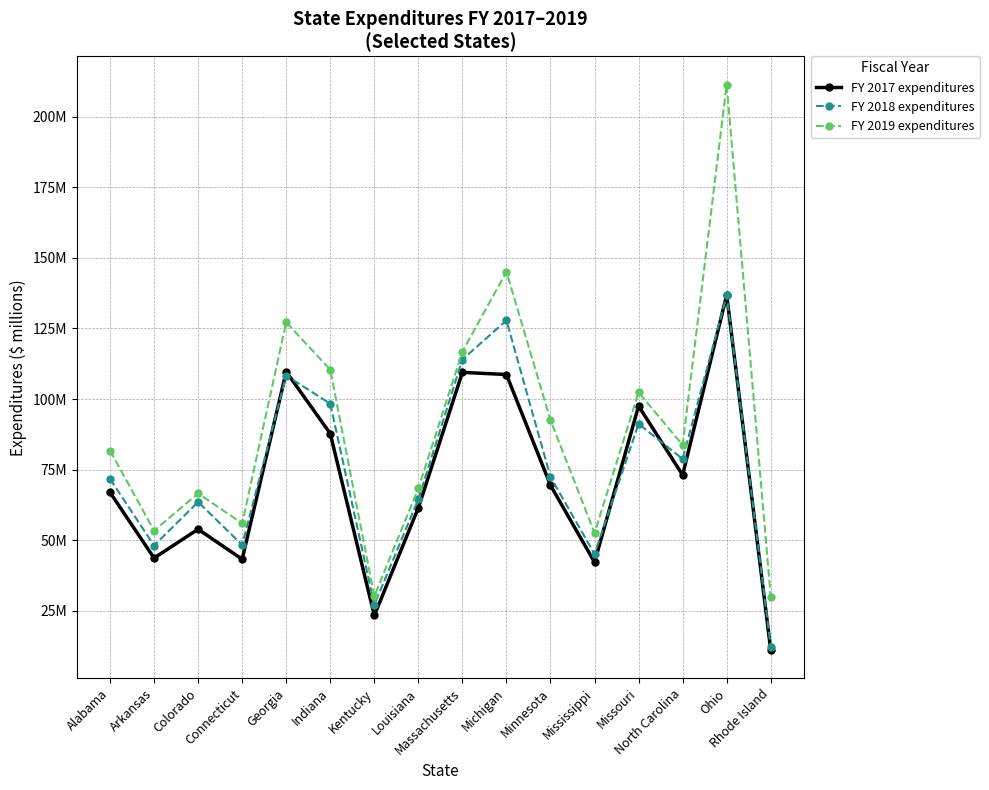

In FY 2019 expenditures, how many points are higher than both neighbors (excluding endpoints)?

5